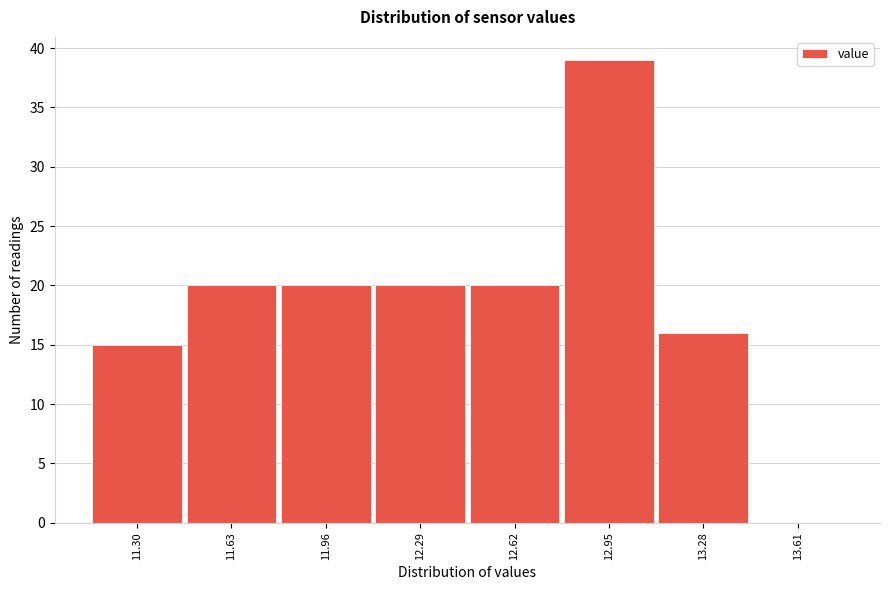

Reading left to right, list all the values displayed in this chart.

11.30=15	11.63=20	11.96=20	12.29=20	12.62=20	12.95=39	13.28=16	13.61=0